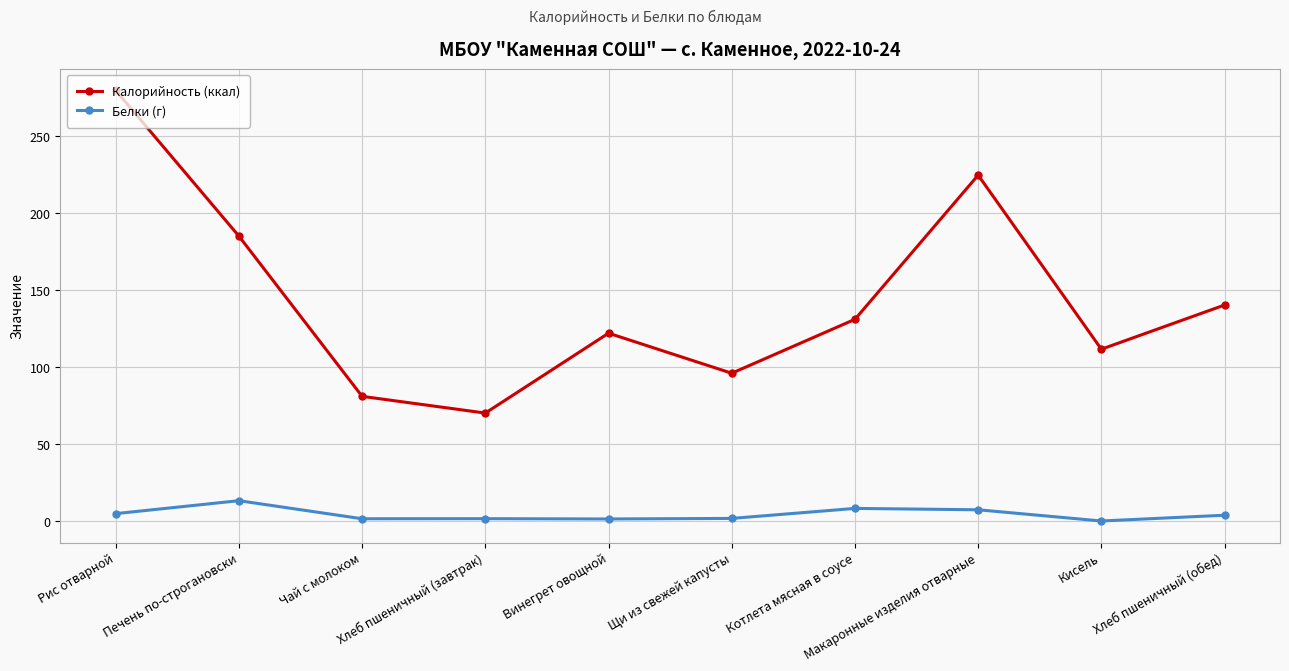

At Щи из свежей капусты, list the series in order from largest to smallest.

Калорийность (ккал), Белки (г)